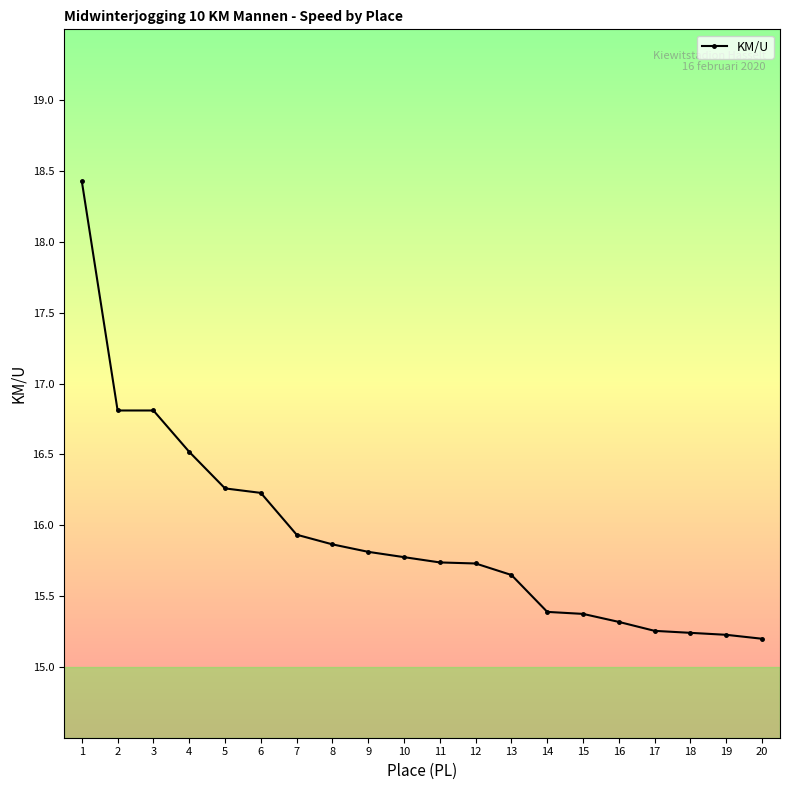

True or false: the data shows 24.9 at 6.

False